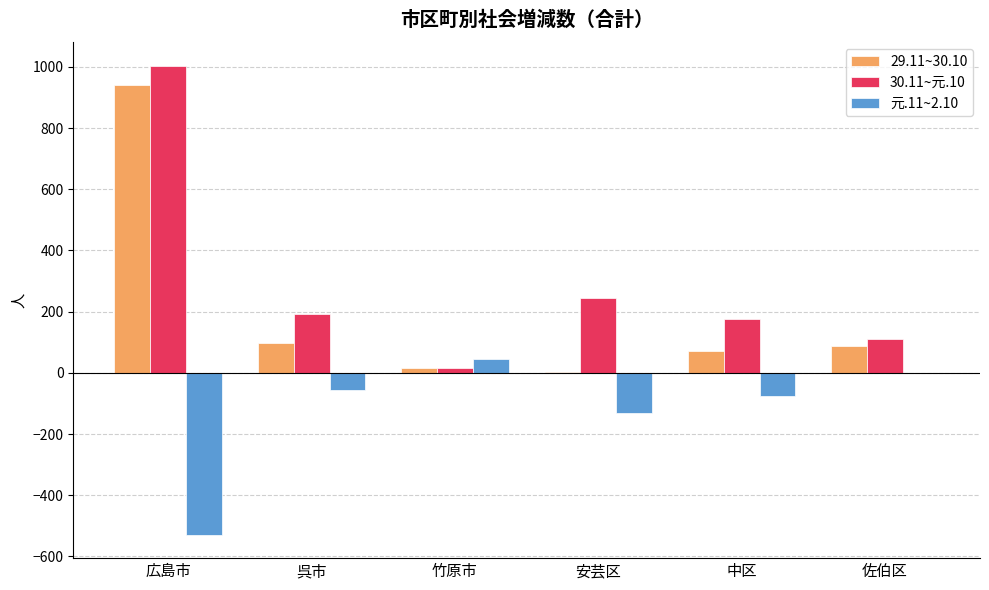

The value of 元.11~2.10 at 広島市 is -529. True or false?

True